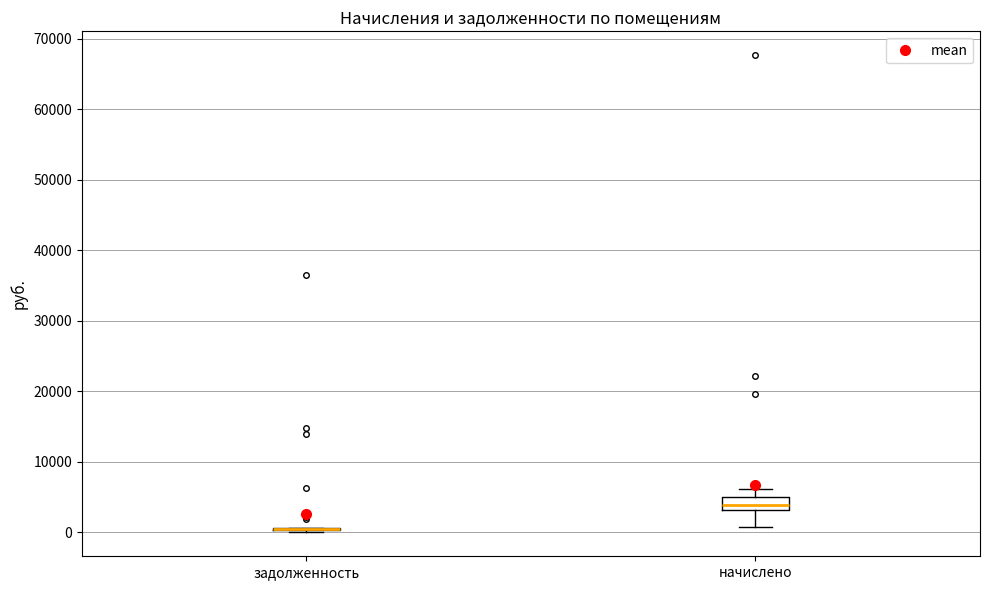

Where is the upper edge of the box for начислено on the y-axis? The values are not printed on the chart, so give them approximately, as read against the axis.

5000